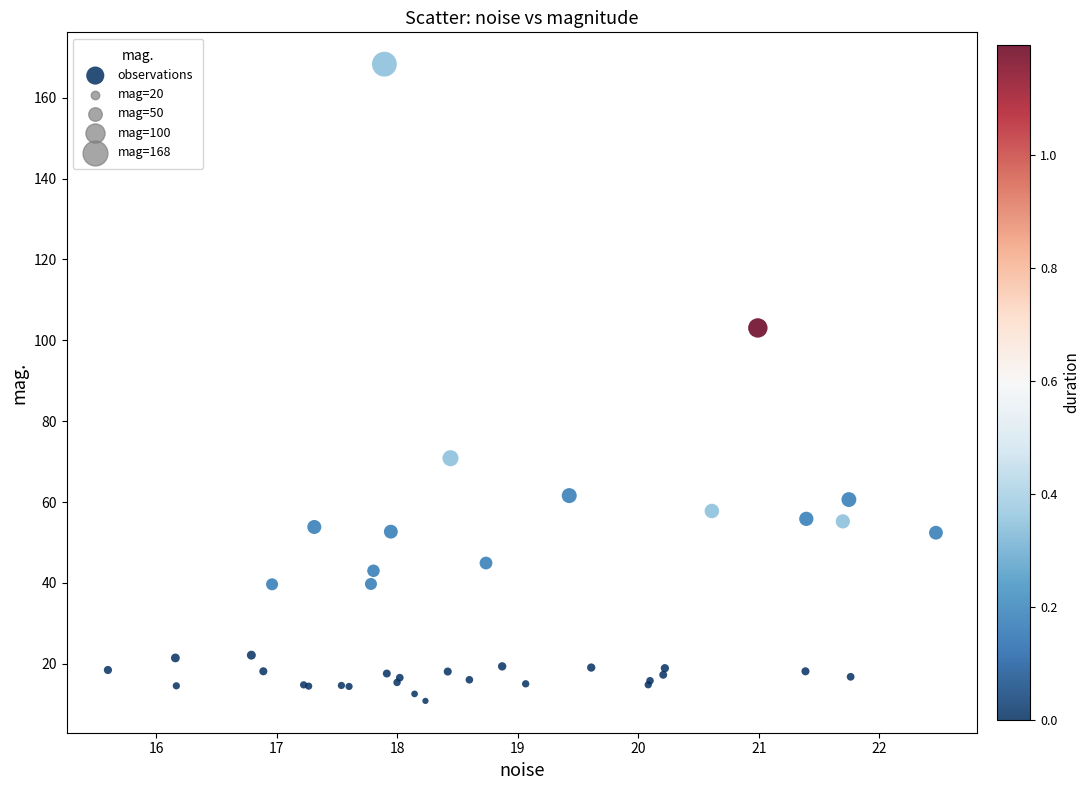

What Y value in the scatter plot is closest to 89?

103.1